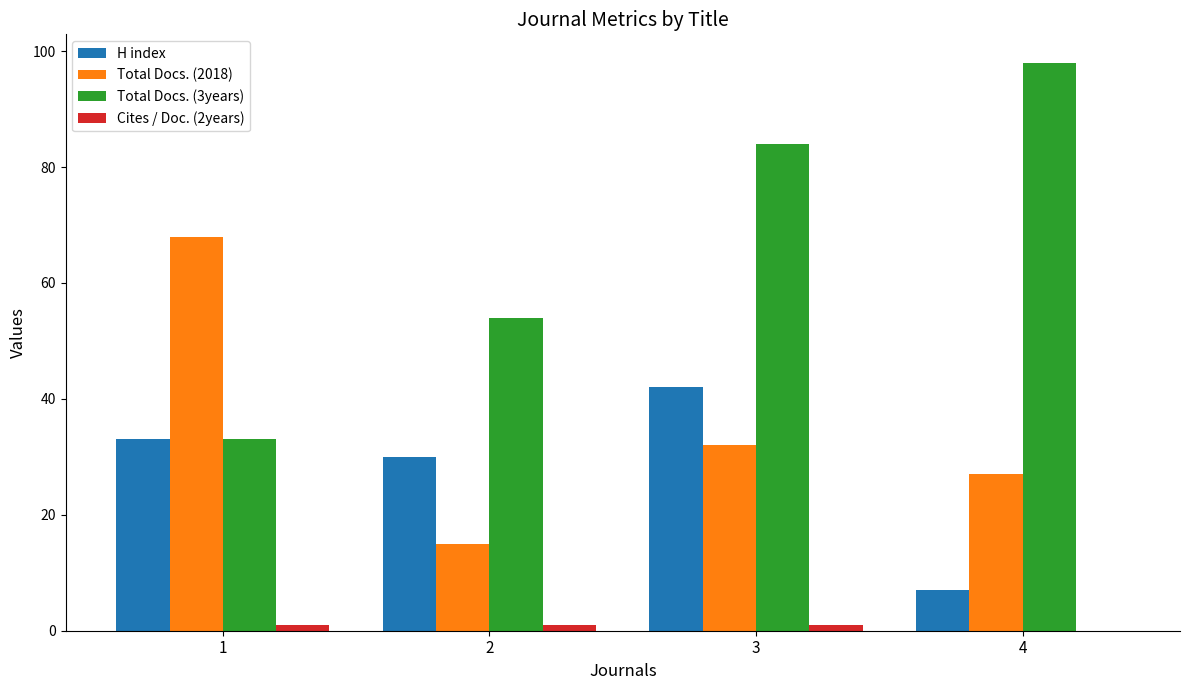

At which label is Total Docs. (3years) closest to 65?

2